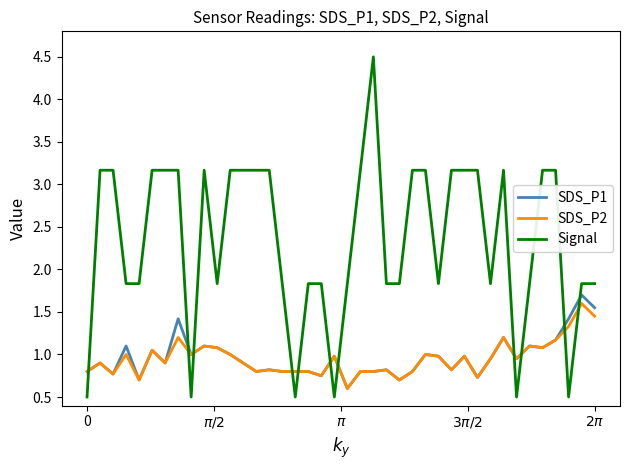

Which series ends up on top after the final intersection of Signal and SDS_P1?

Signal